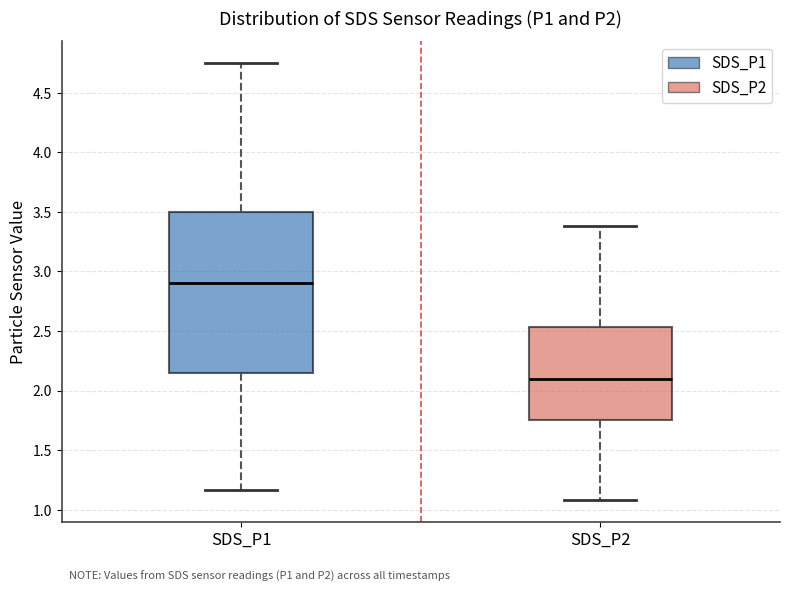

Which box is the tallest, from its lower edge to its upper edge?

SDS_P1